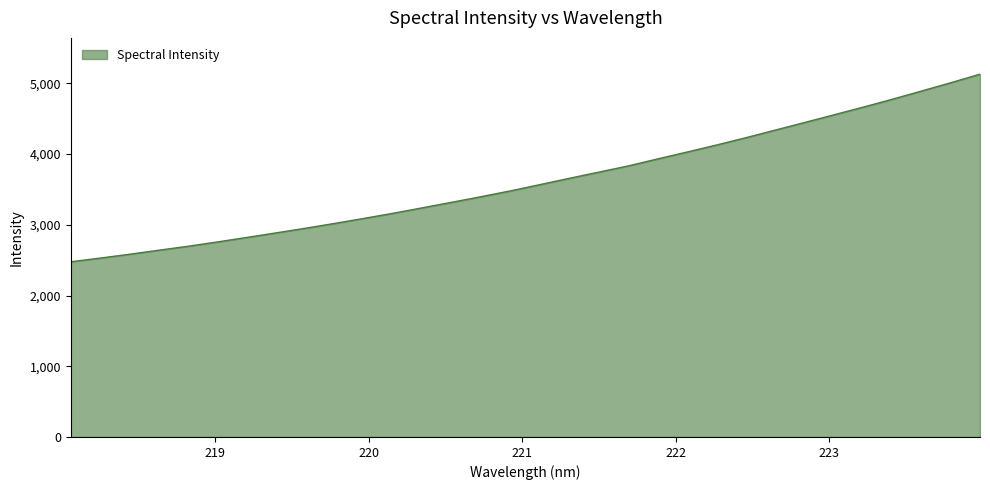

What is the maximum value shown in the chart?

5129.4